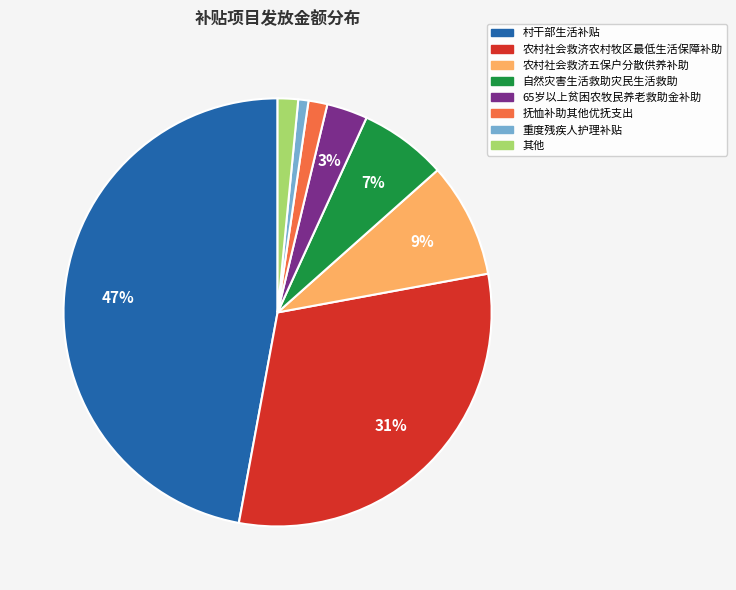

To the nearest percent, what is the average slice percentage?

12%